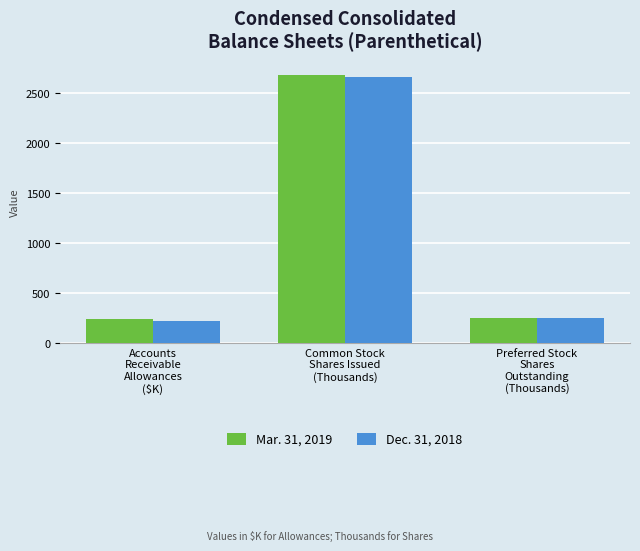

How many data points in Dec. 31, 2018 are less than 250?

1